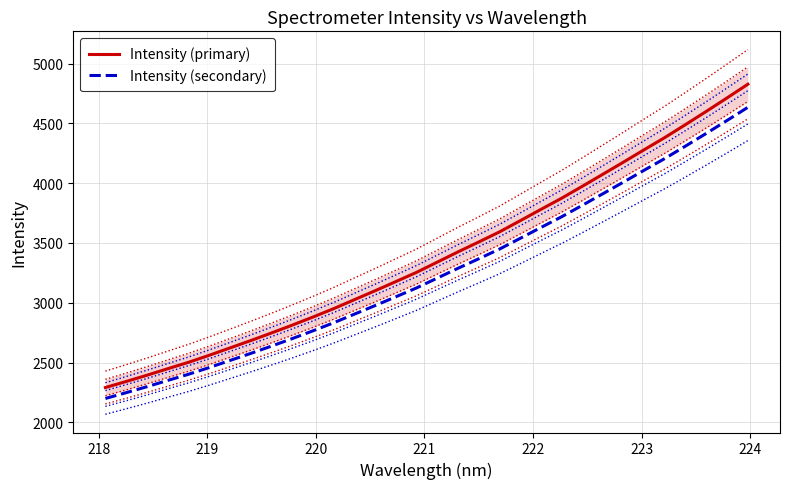

True or false: Intensity (secondary) and Intensity (primary) intersect in this chart.

False